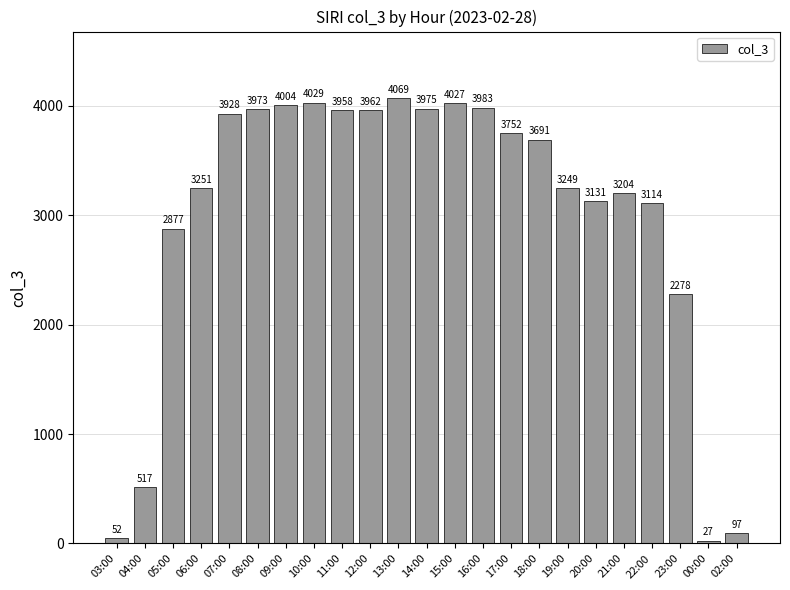

True or false: the data shows 97 at 02:00.

True